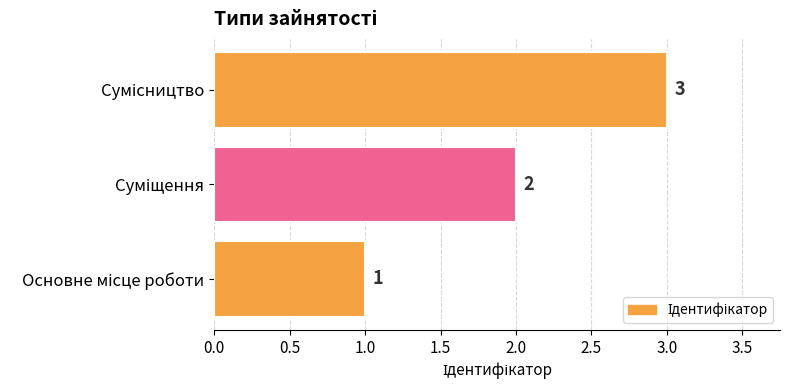

Count the values in the range 1 to 3.

3